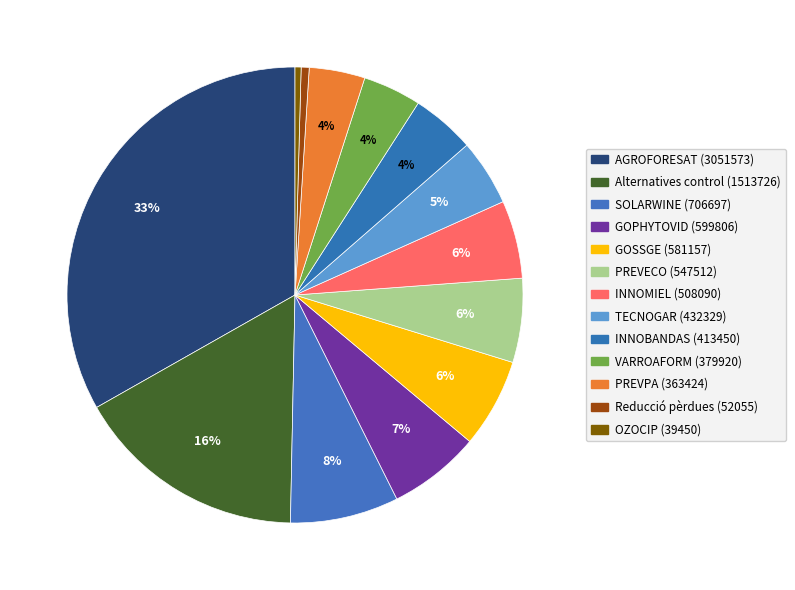

How many slices are in this pie chart?

13